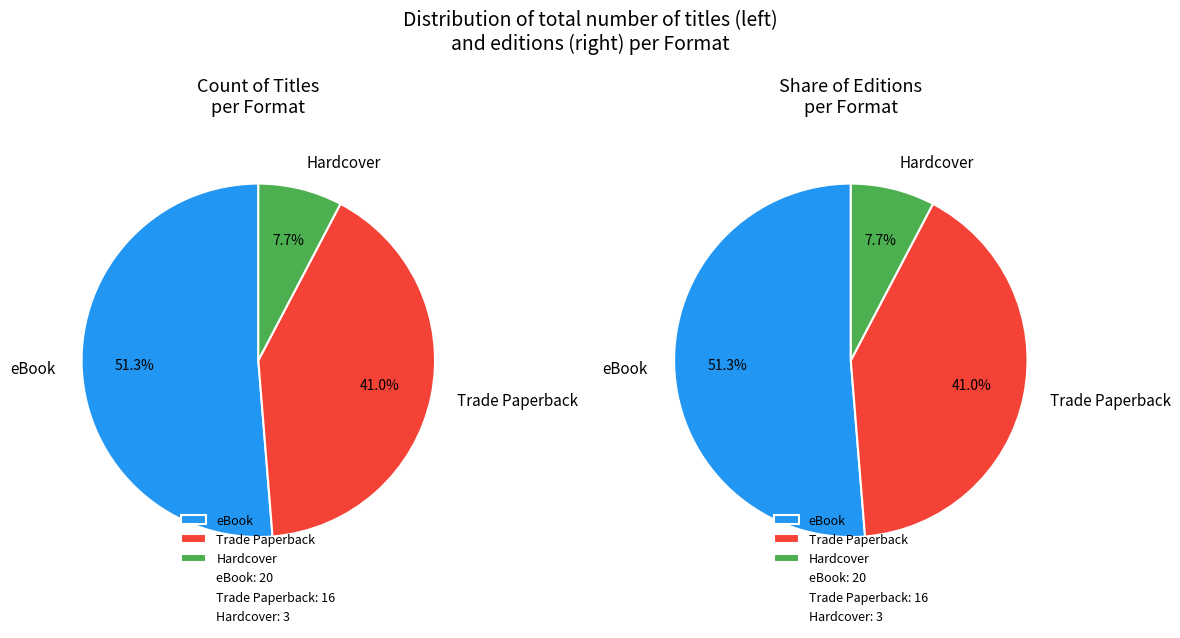

Count the number of slices in the pie.

3